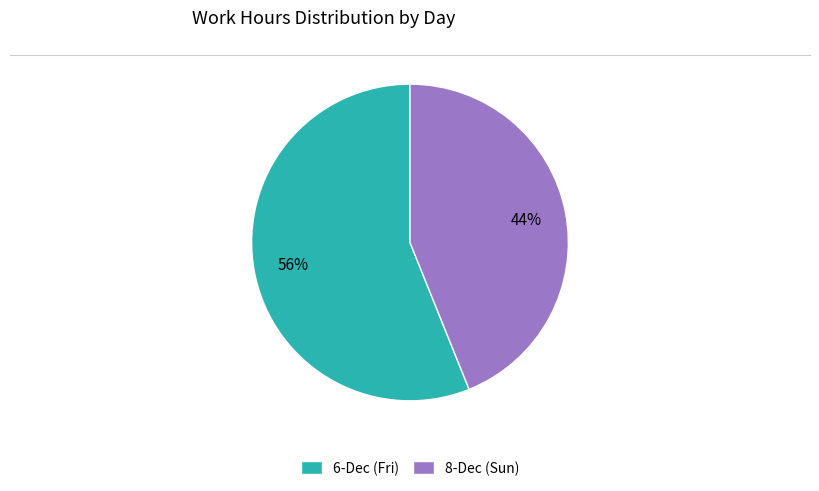

To the nearest percent, what portion does 8-Dec (Sun) represent?

44%